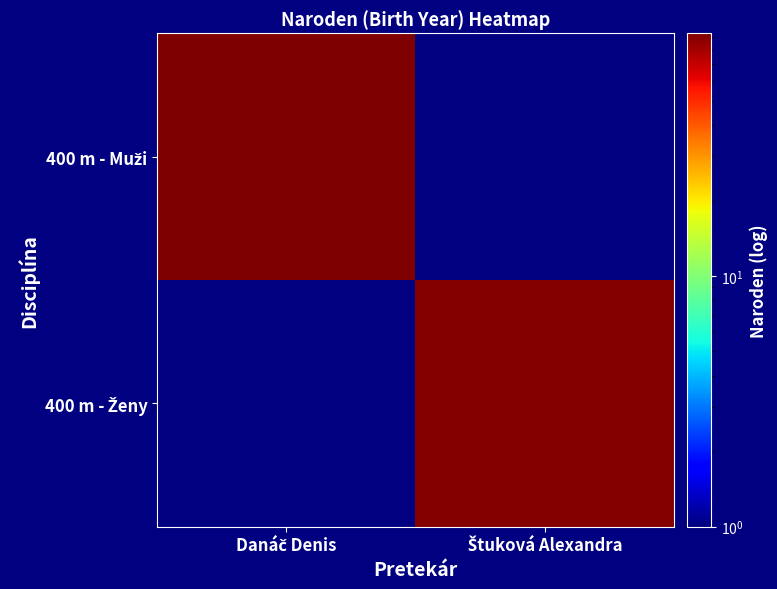

At which category does the chart reach its minimum across all series?

Štuková Alexandra